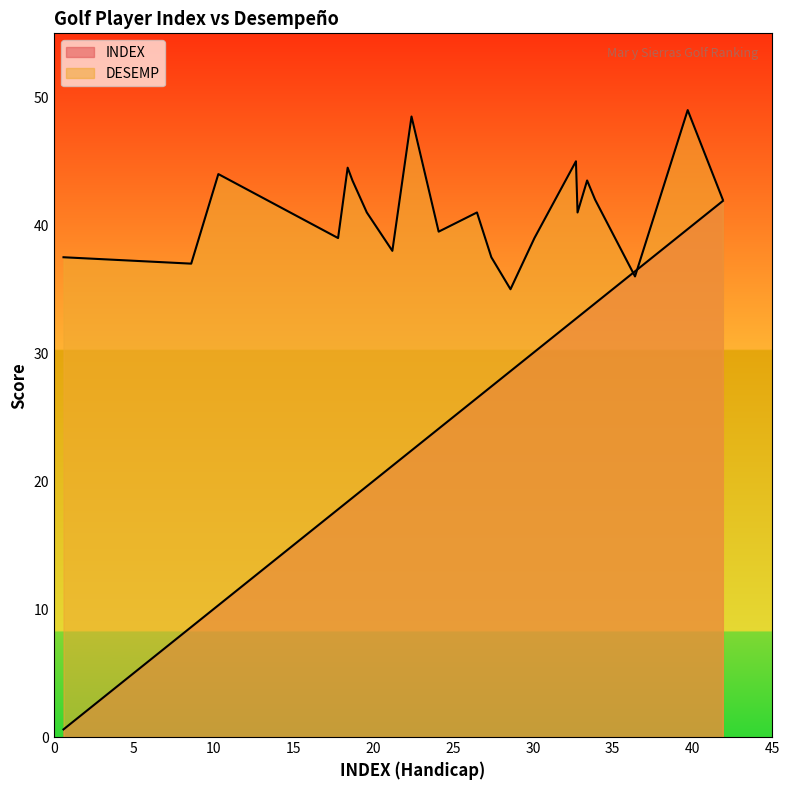

How many lines are shown in the chart?

2